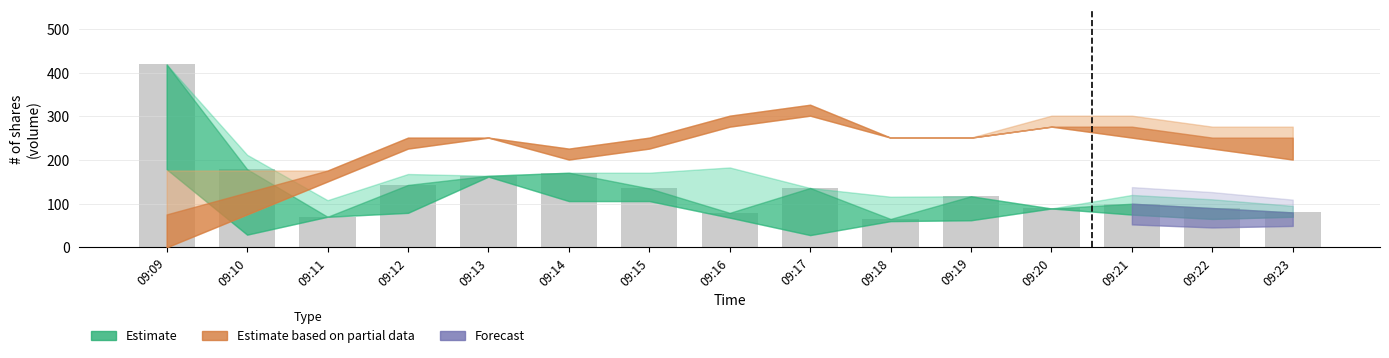

What is the value of the 10th bar from the left?

65